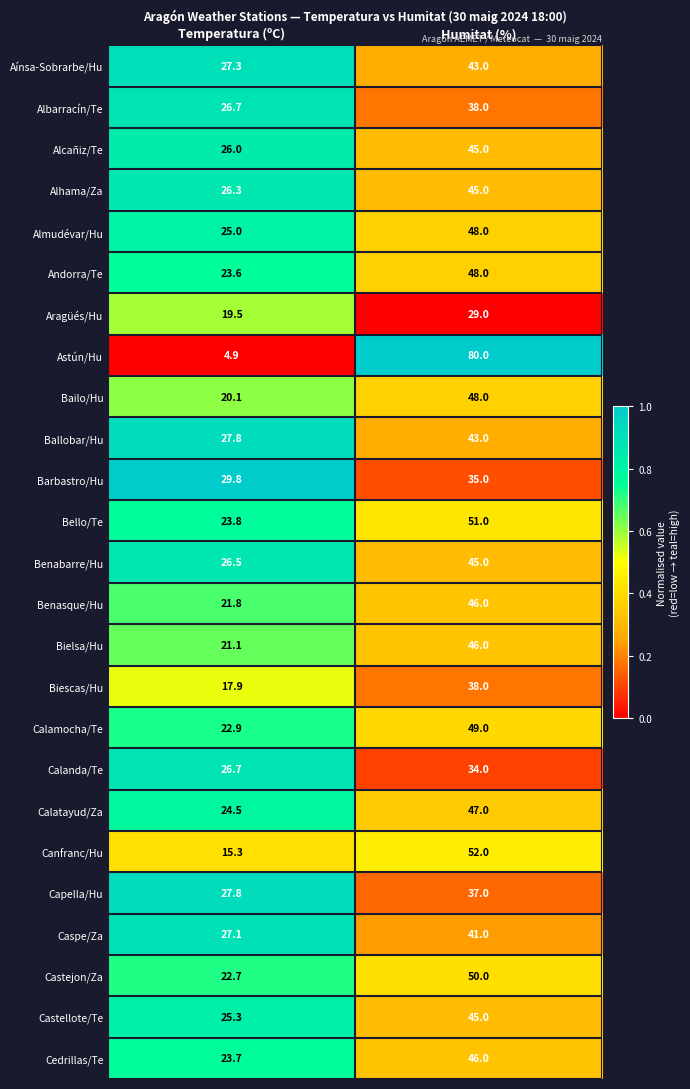

Is it true that Bello/Te equals 51.0 at Humitat (%)?

True